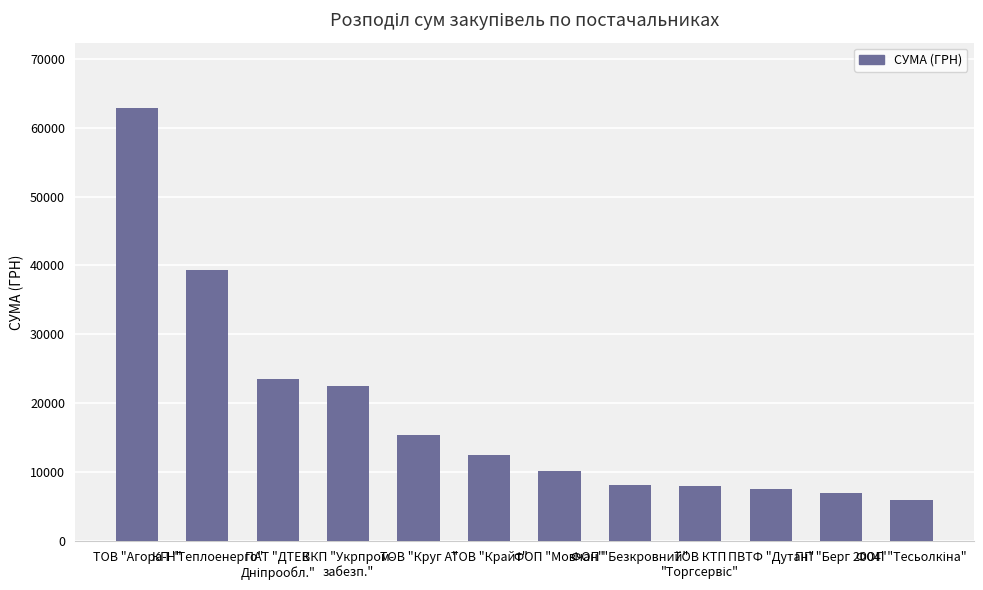

Are the bars horizontal?

No